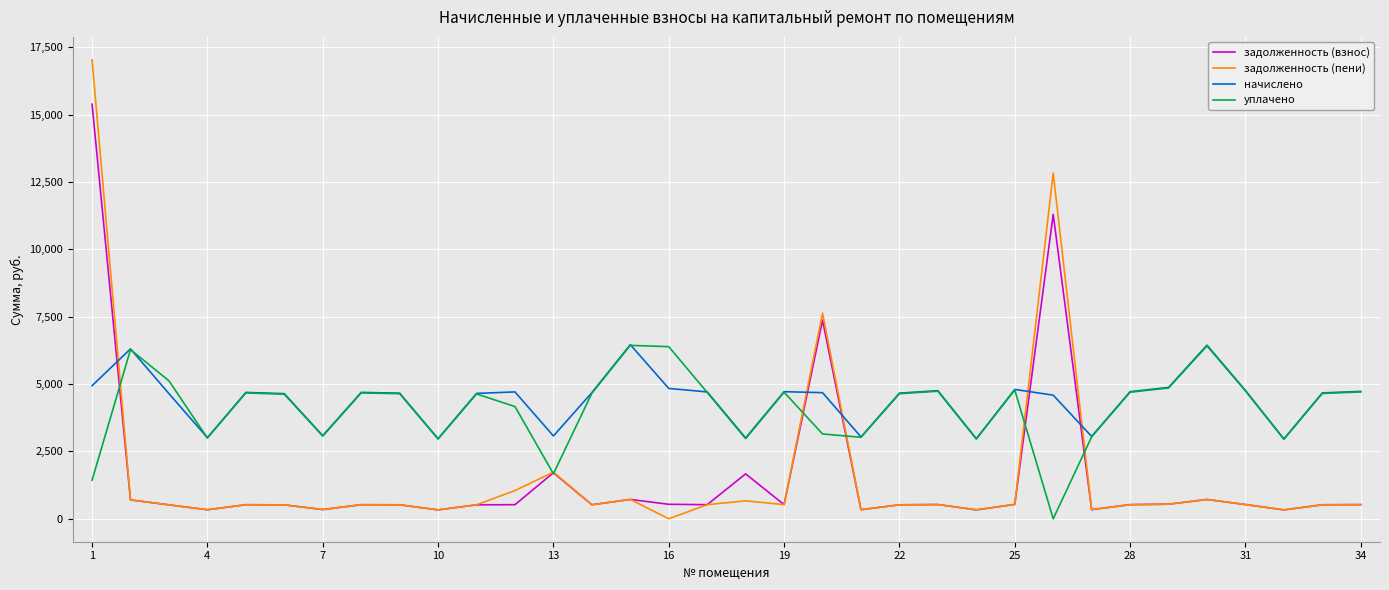

At how many categories does at least one series exceed 977?

34